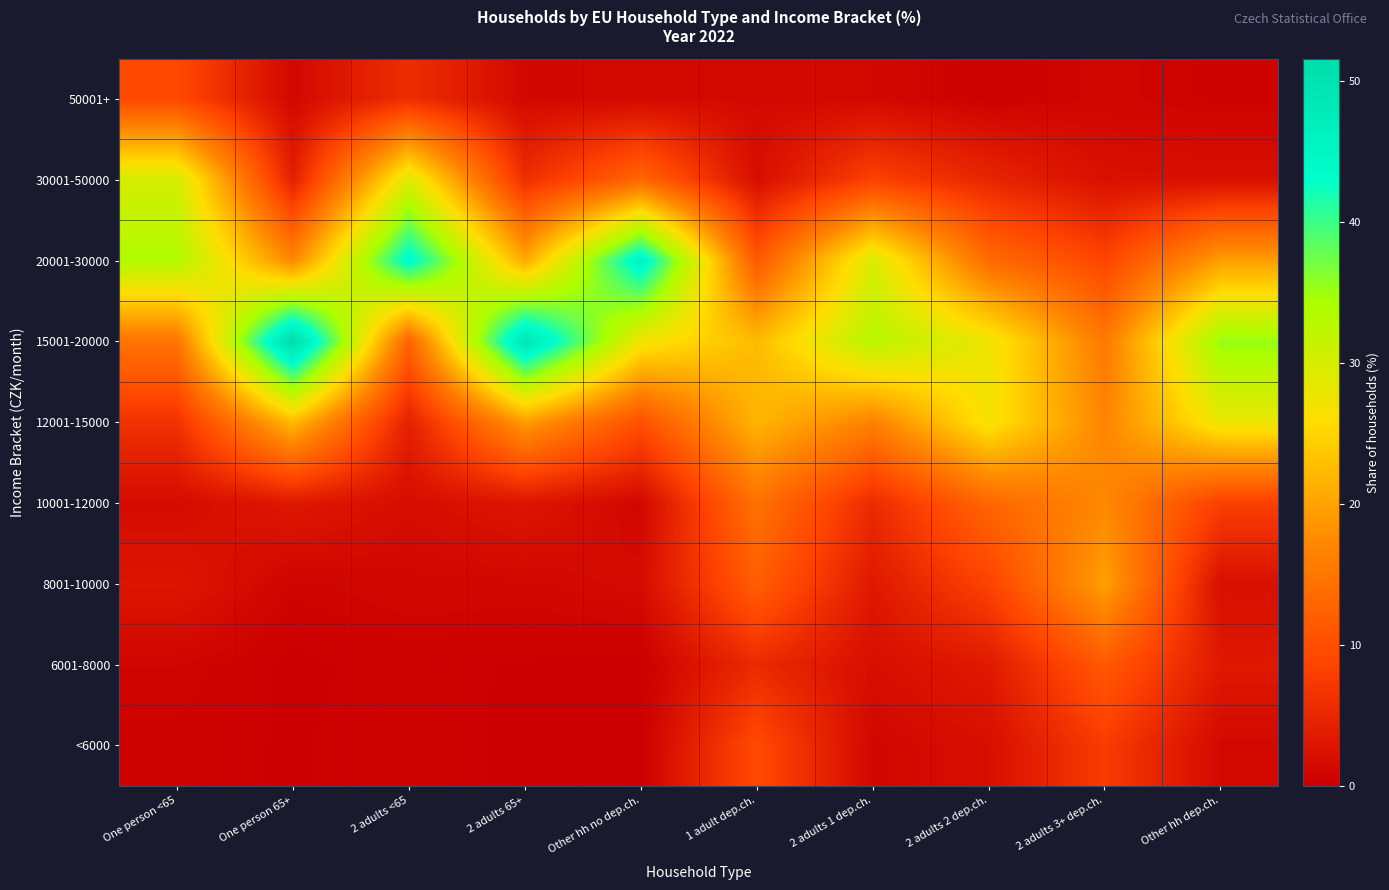

List the series in order of their peak value, highest first.

15001-20000, 20001-30000, 30001-50000, 12001-15000, 8001-10000, 10001-12000, 6001-8000, <6000, 50001+